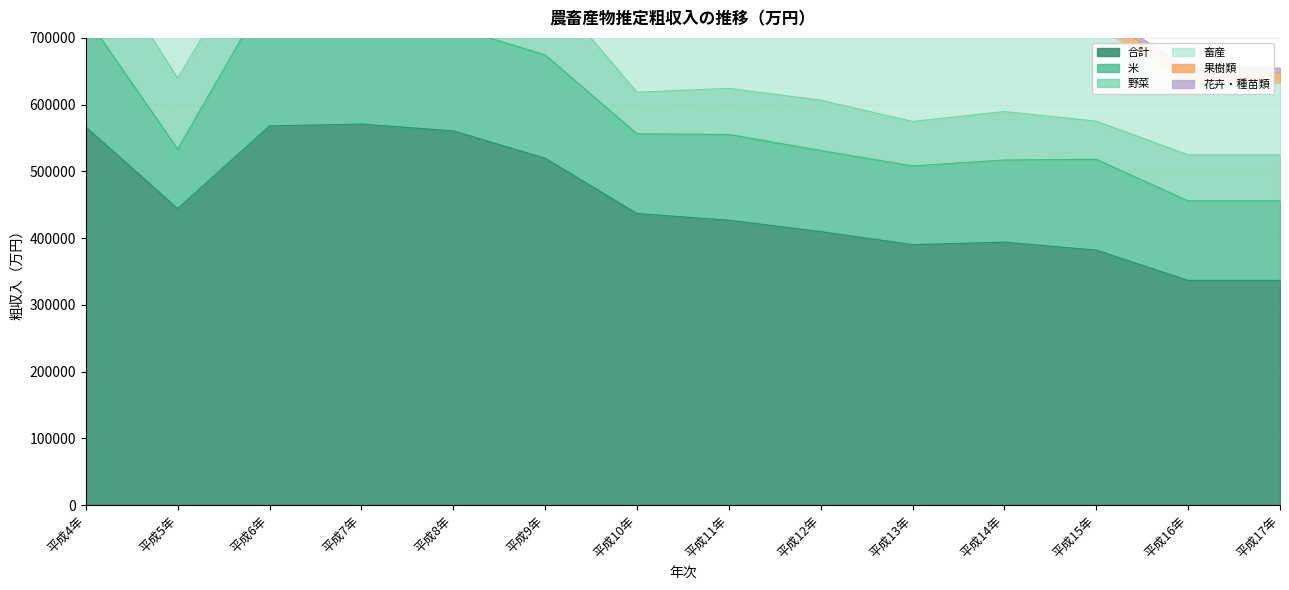

At which category does 畜産 reach its first local valley?

平成5年